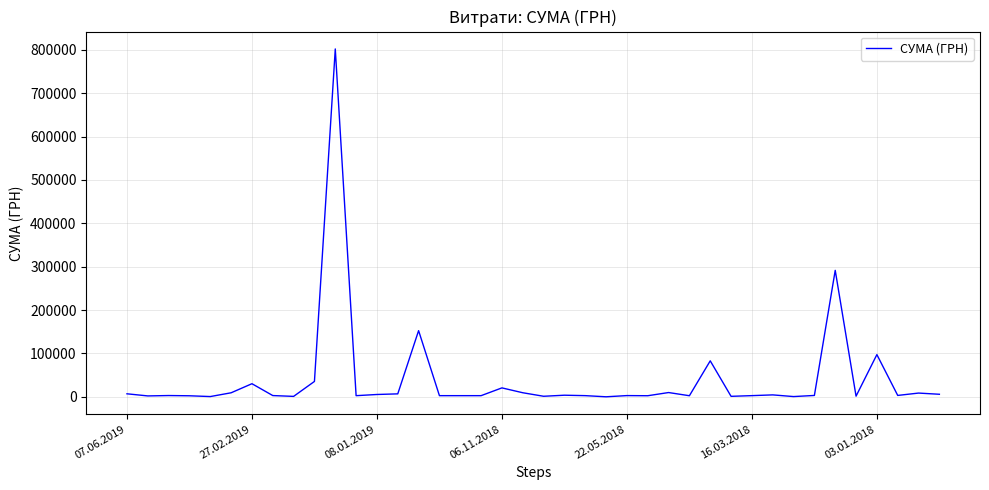

What is the maximum value shown in the chart?

801818.3